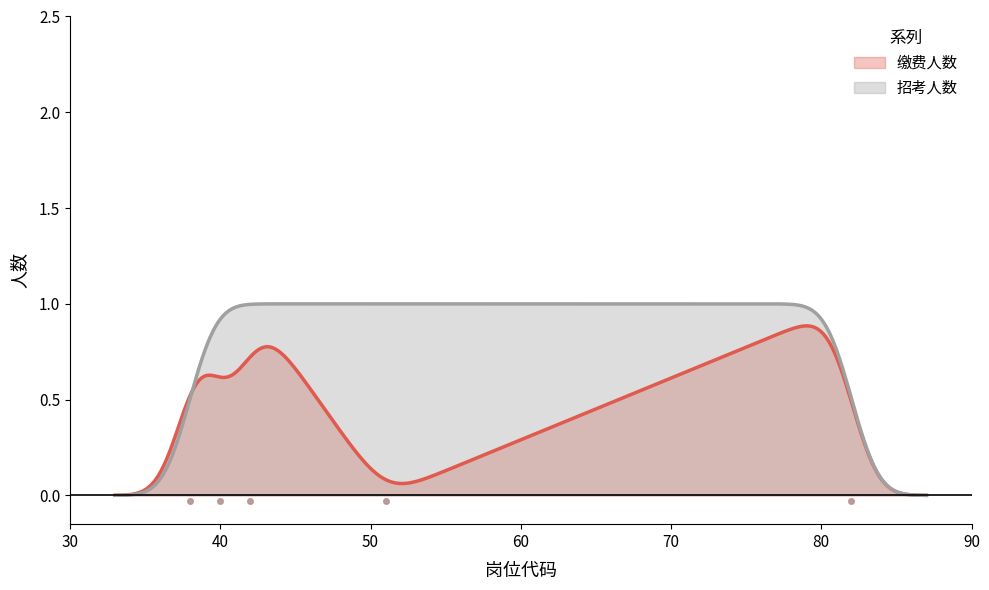

Which series contains the lowest Y value?

缴费人数